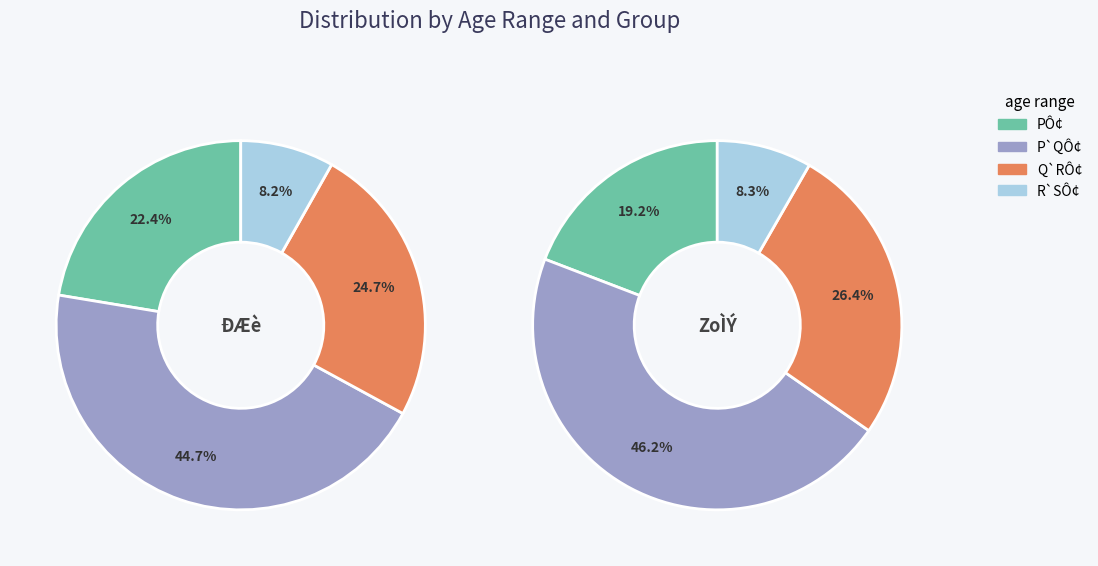

Which series has the widest spread of values?

PÔ¢